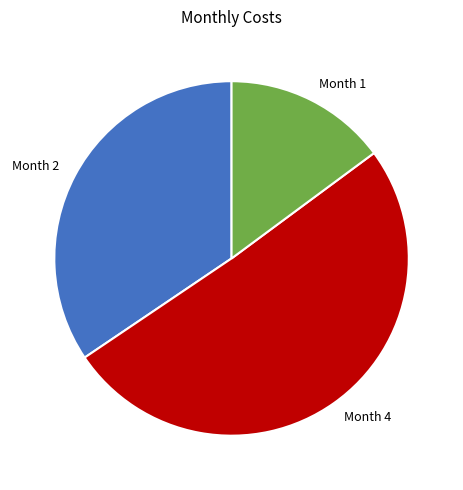

What is the ratio of the value at Month 4 to the value at Month 2?

1.5